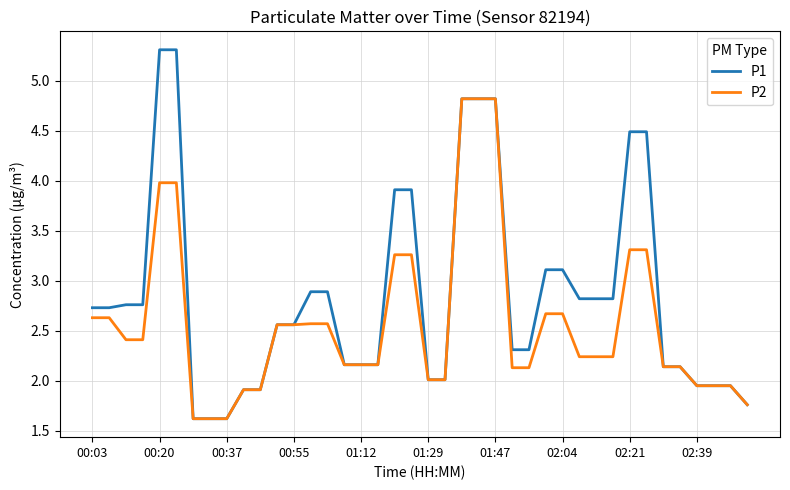

Which series has the largest total across all categories?

P1